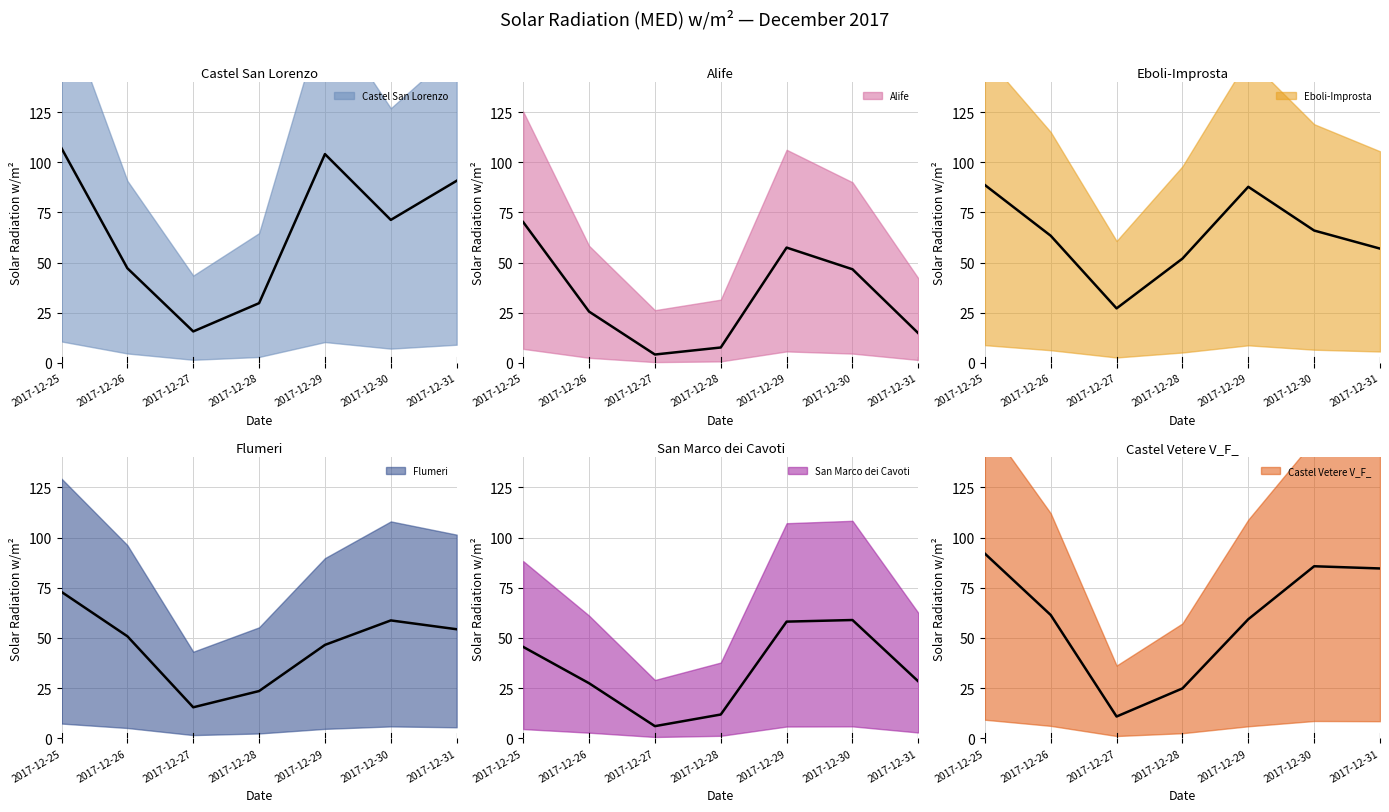

Which category has the lowest value in the Castel Vetere V_F_ series?

2017-12-27